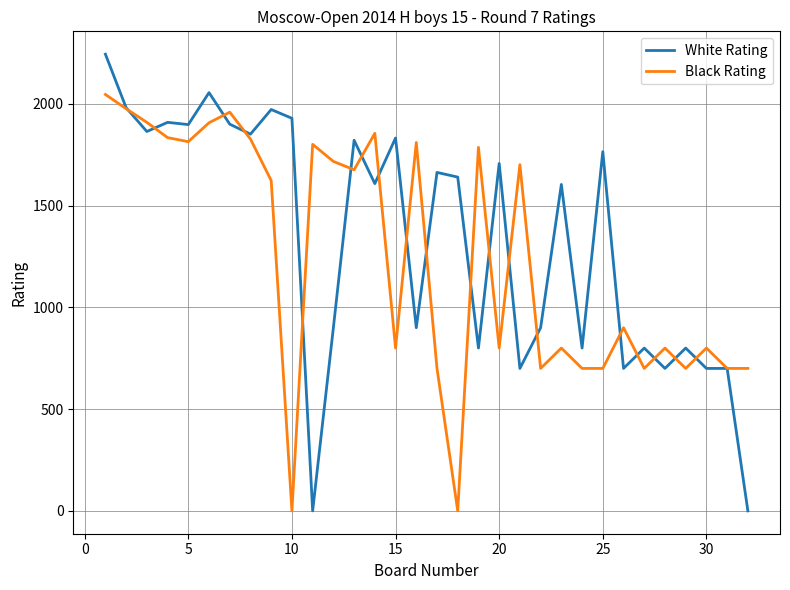

Which series has the widest spread of values?

White Rating